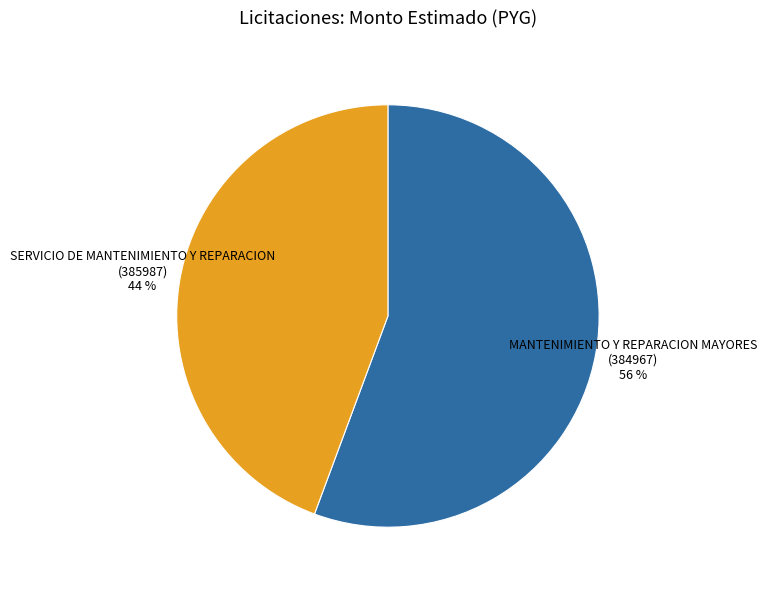

Is it true that MANTENIMIENTO Y REPARACION MAYORES (384967) 56 % is 69% of the pie?

False